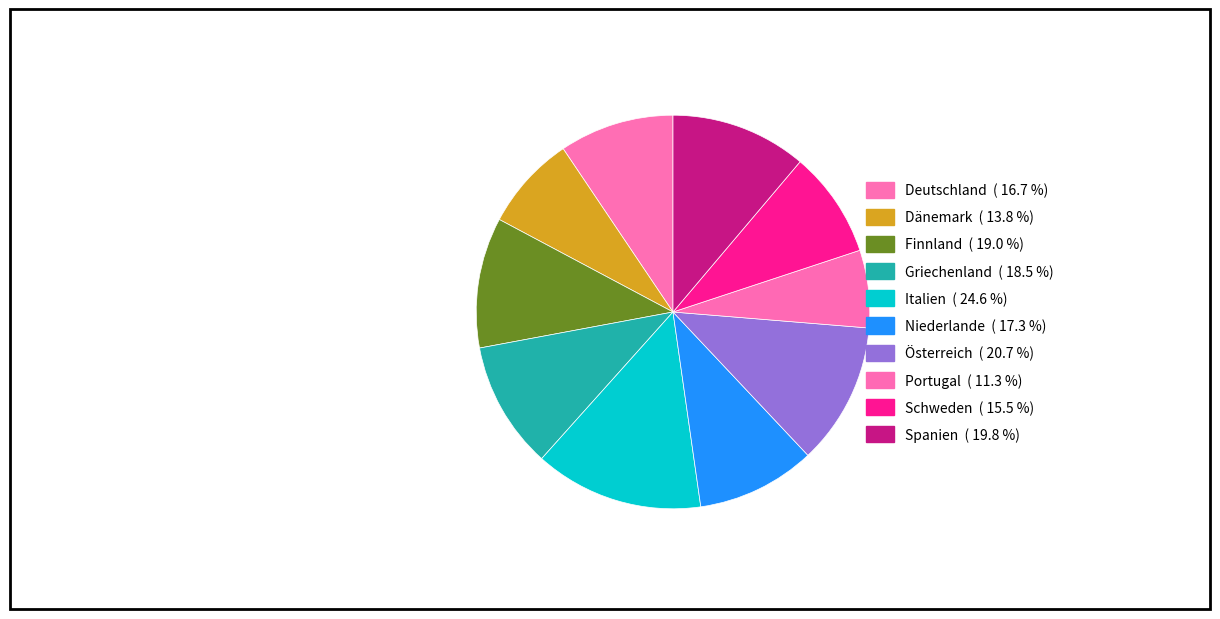

What is the largest slice in the pie chart?

Italien